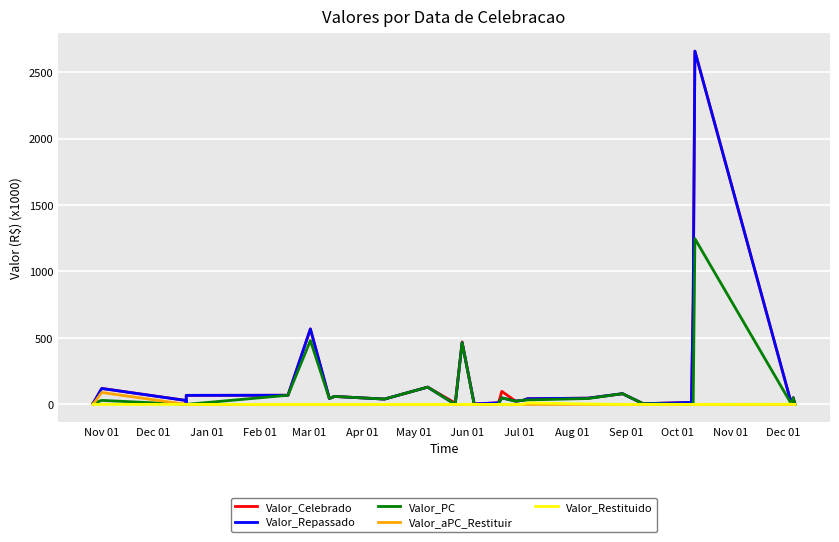

True or false: Valor_Celebrado and Valor_Restituido intersect in this chart.

False